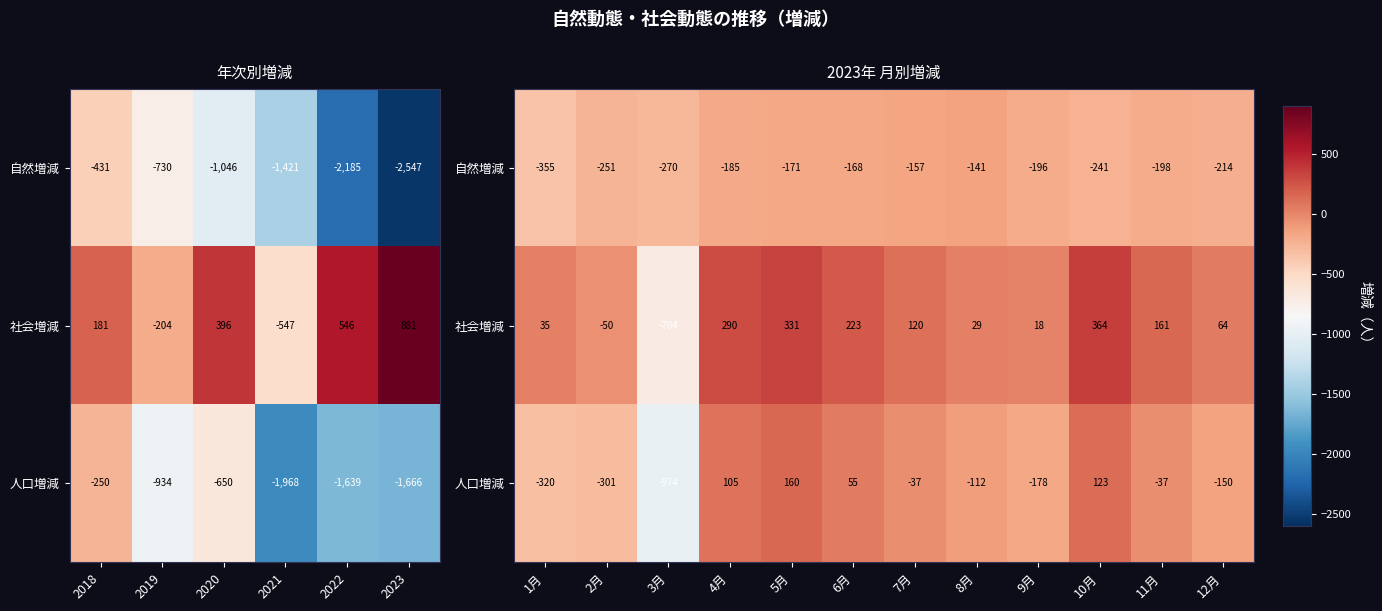

True or false: 自然増減 has a value of -241 at 10月.

True